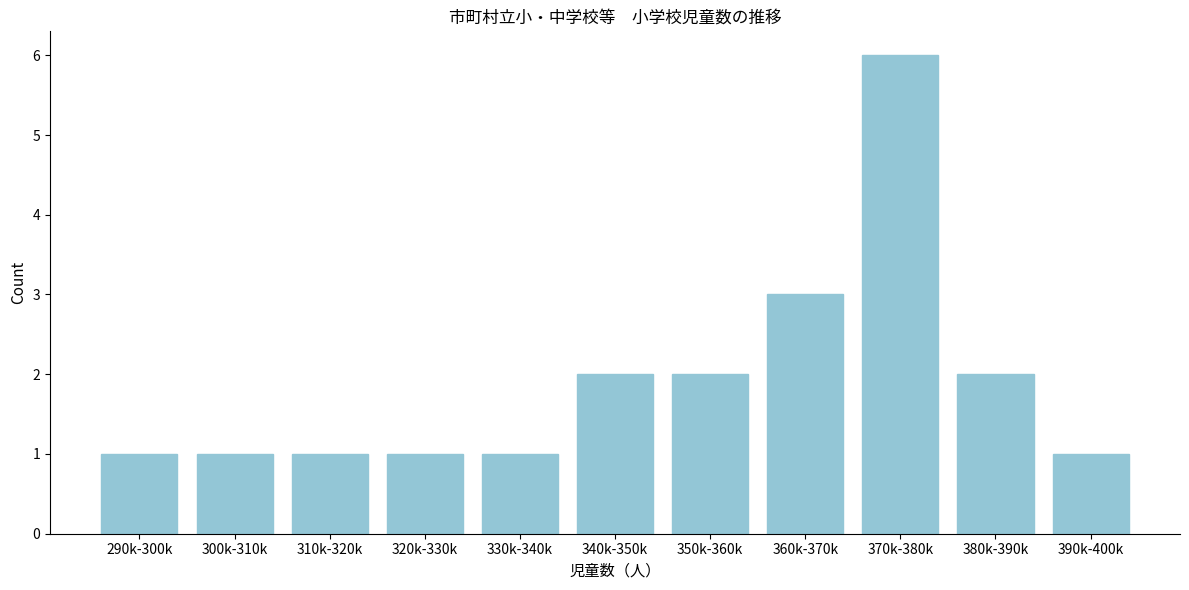

Reading right to left, what are all the values shown in this chart?

390k-400k=1	380k-390k=2	370k-380k=6	360k-370k=3	350k-360k=2	340k-350k=2	330k-340k=1	320k-330k=1	310k-320k=1	300k-310k=1	290k-300k=1